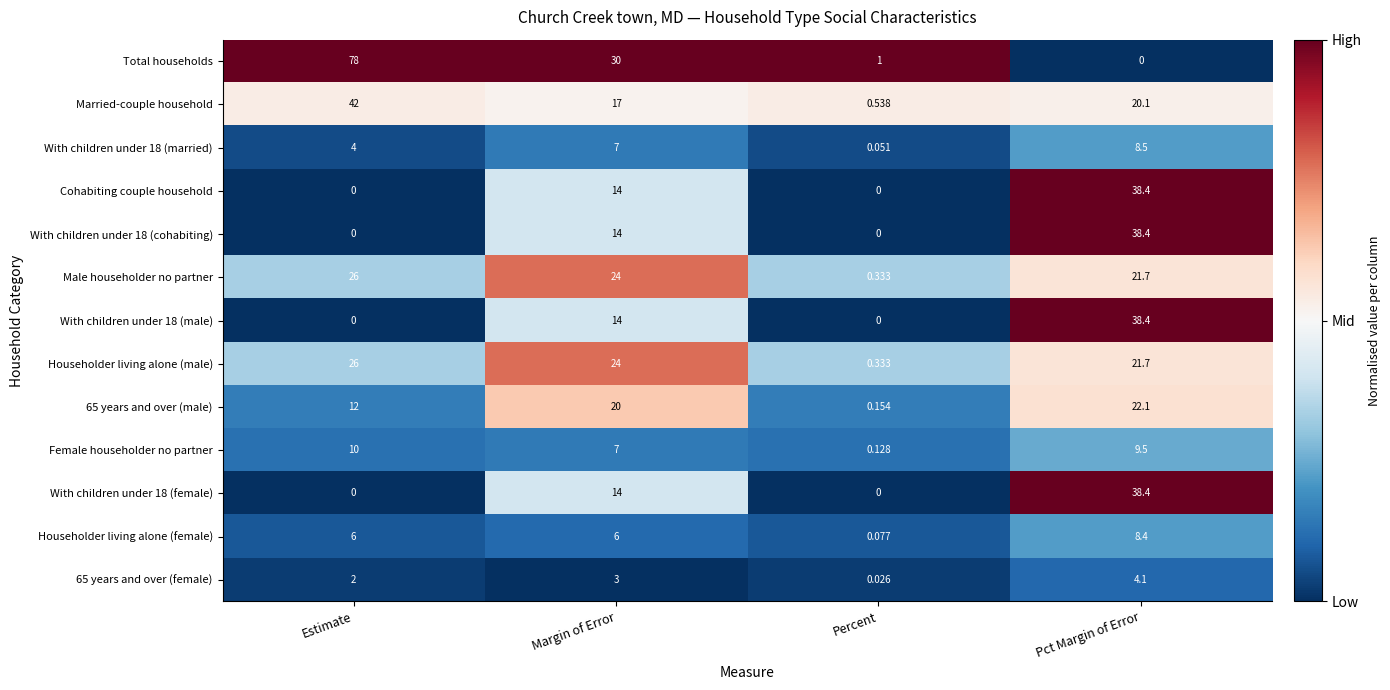

How many distinct data groups are displayed?

13